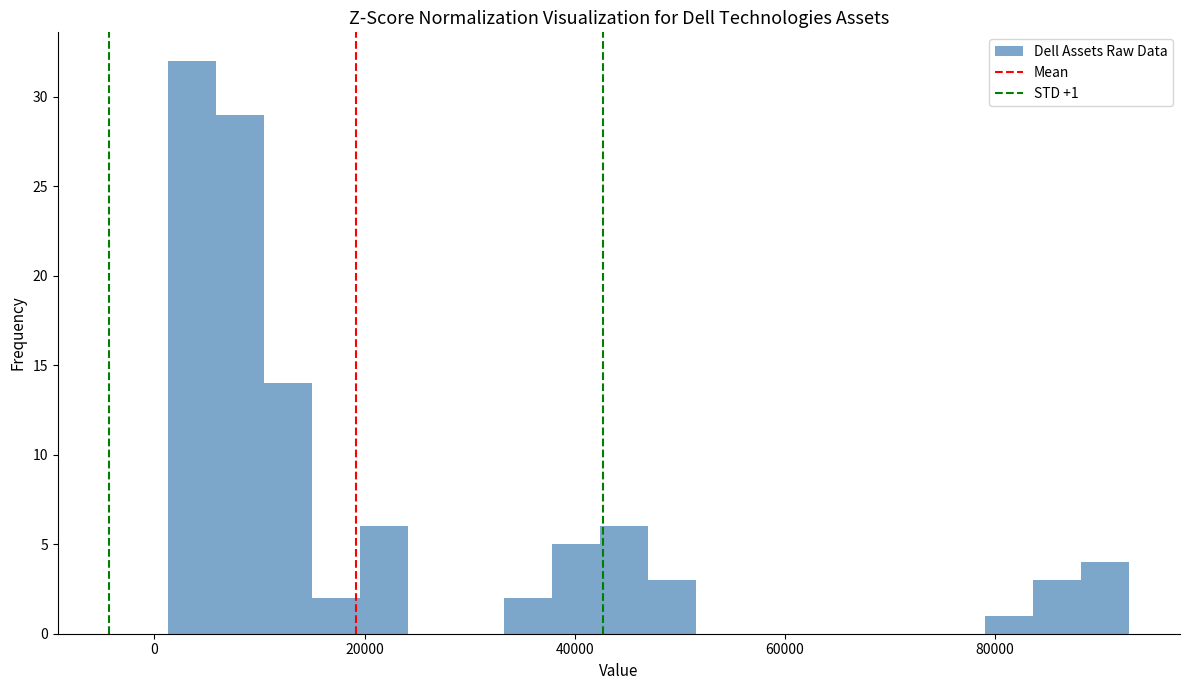

Read against the x-axis, roughly where is the centre of the tallest bar?

4000